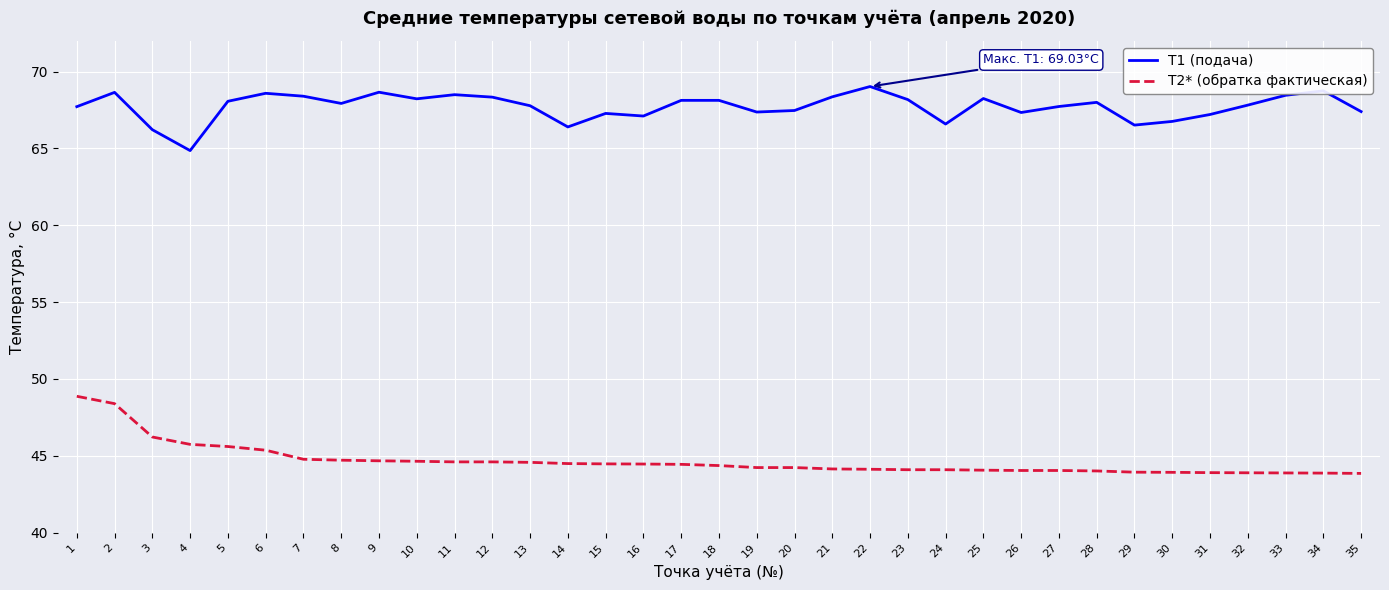

Does the chart display data point markers on the line(s)?

No